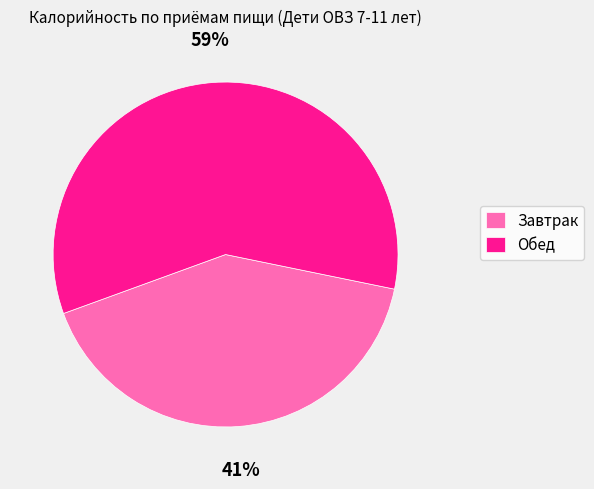

Which has a higher value, Обед or Завтрак?

Обед